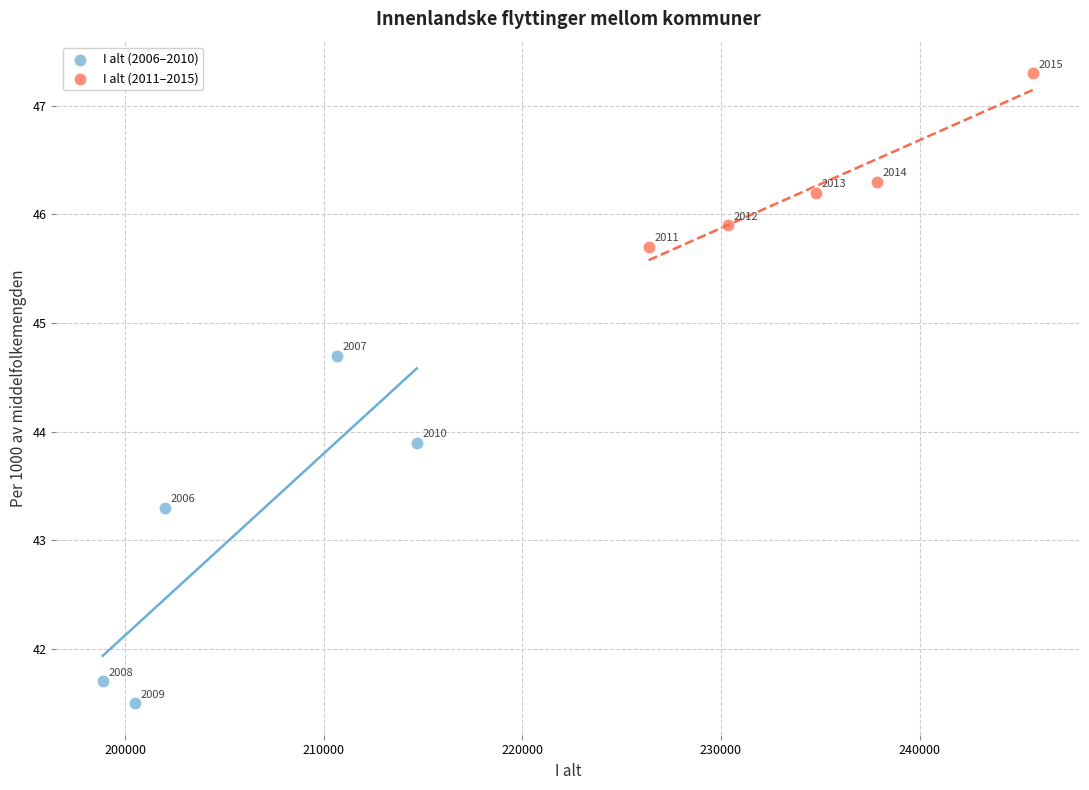

Which series reaches the maximum Y coordinate?

I alt (2011–2015)